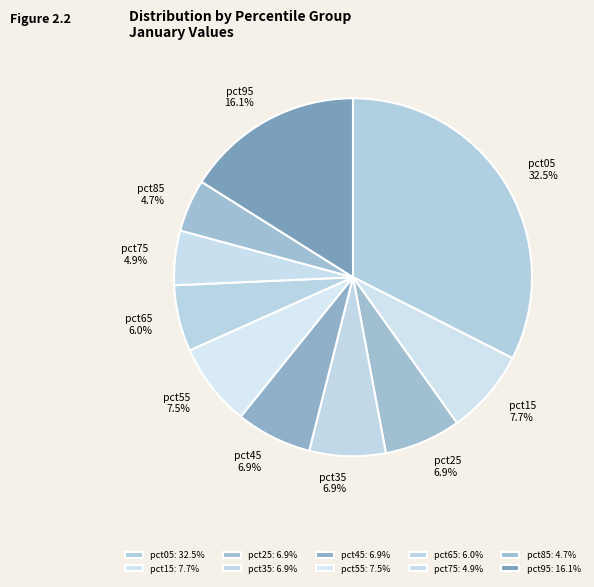

What is the total percentage of pct15 and pct05?

40.1%